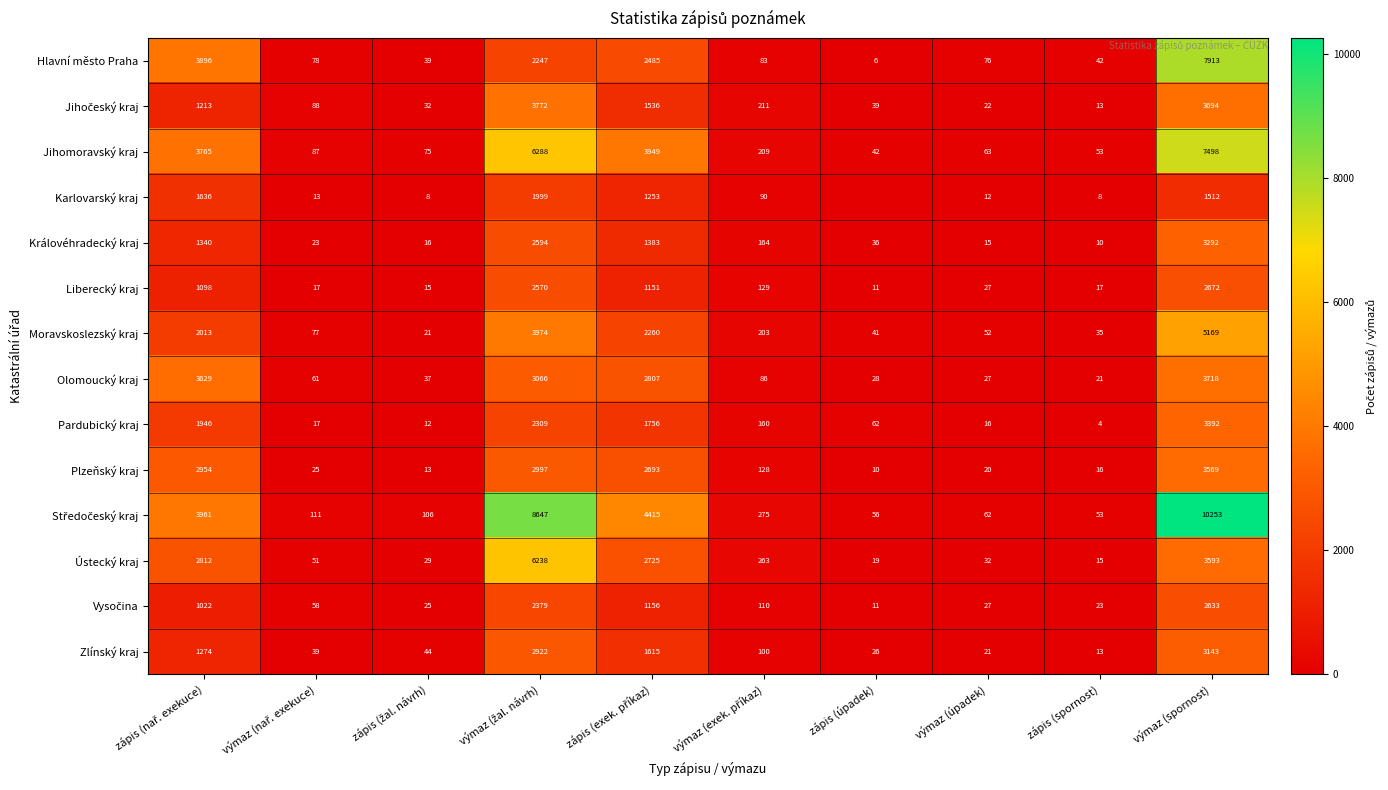

What is the average value of the Jihomoravský kraj series?

2203